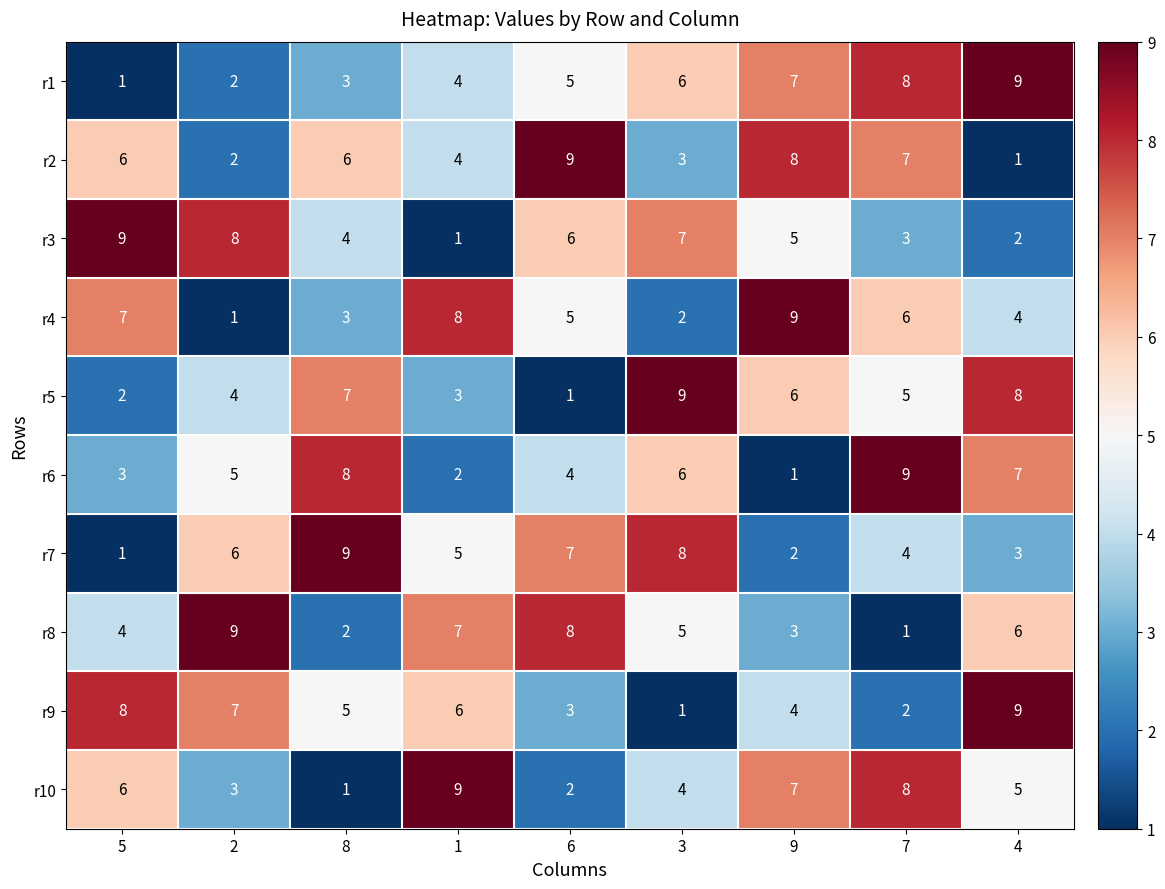

Rank the categories by r8 value from lowest to highest.

7, 8, 9, 5, 3, 4, 1, 6, 2